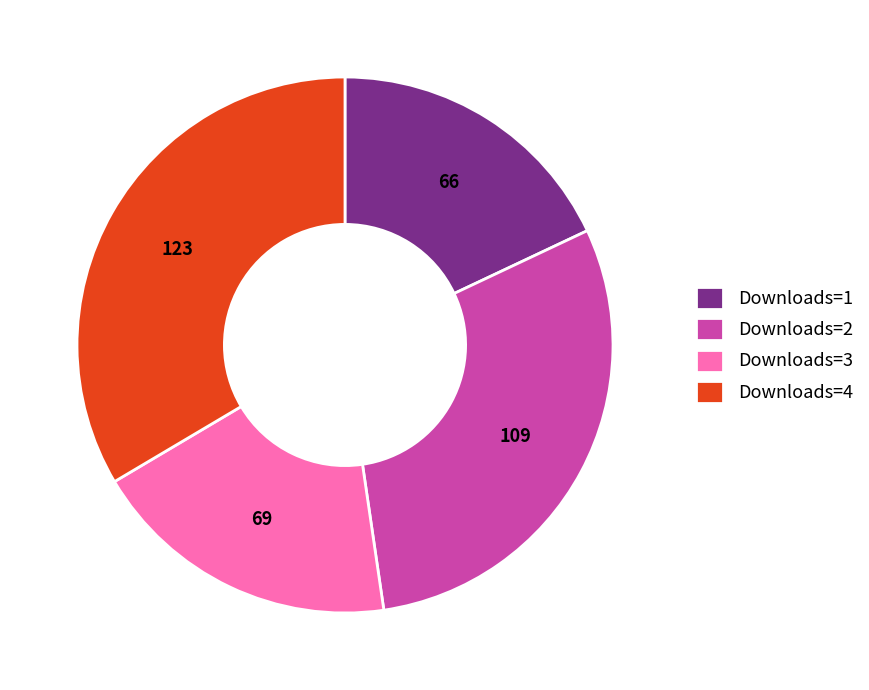

Rank the categories by value from highest to lowest.

Downloads=4, Downloads=2, Downloads=3, Downloads=1